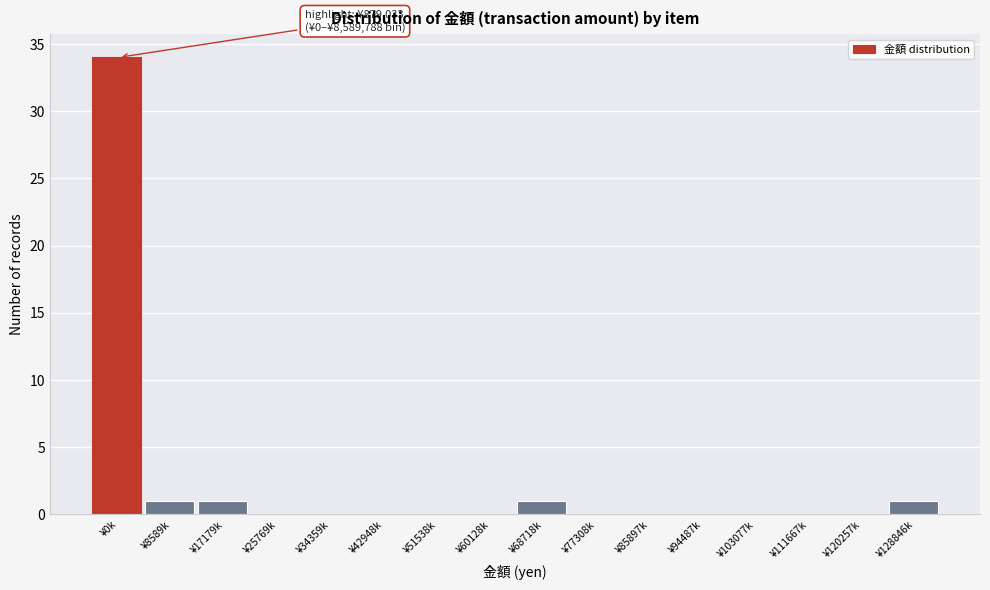

Reading left to right, extract all data points from this chart.

¥0k=34	¥8589k=1	¥17179k=1	¥25769k=0	¥34359k=0	¥42948k=0	¥51538k=0	¥60128k=0	¥68718k=1	¥77308k=0	¥85897k=0	¥94487k=0	¥103077k=0	¥111667k=0	¥120257k=0	¥128846k=1